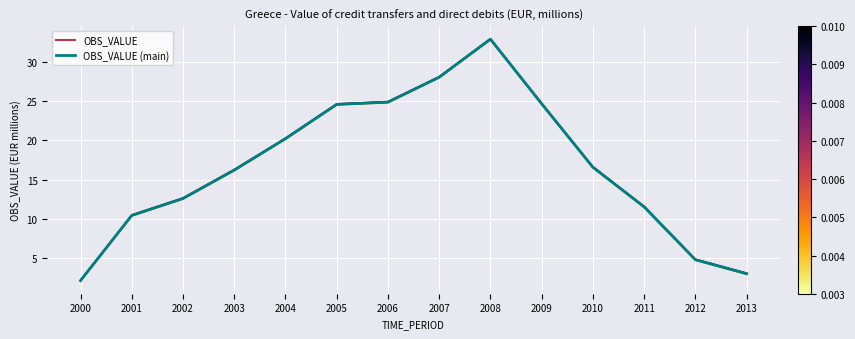

Which has a higher value, 2007 or 2012?

2007